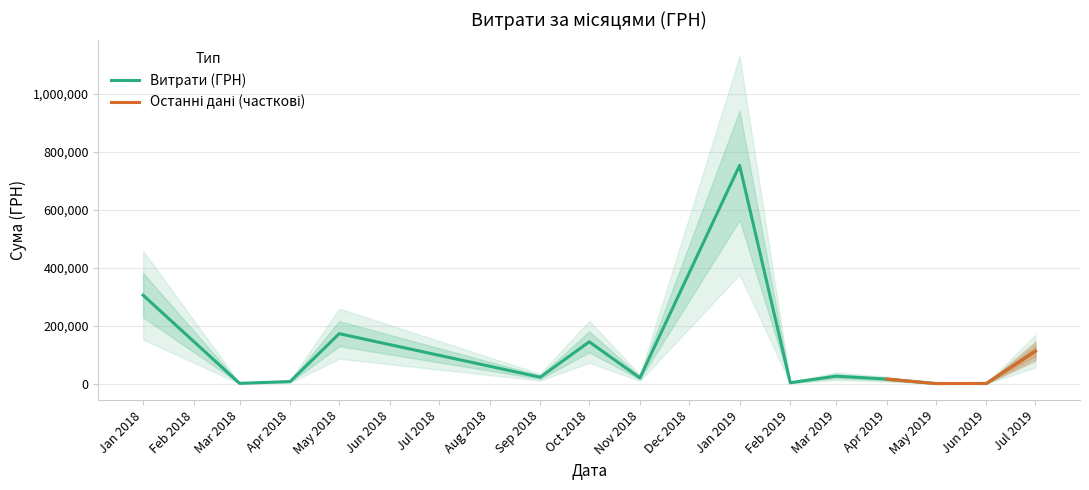

At which label is Витрати (ГРН) closest to 377192?

Jan 2018